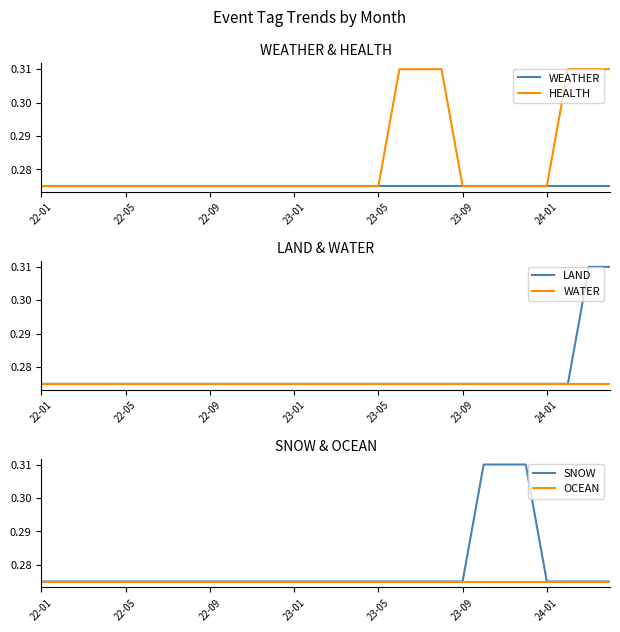

What is the sum of the HEALTH values at 22-01 and 15?

0.6